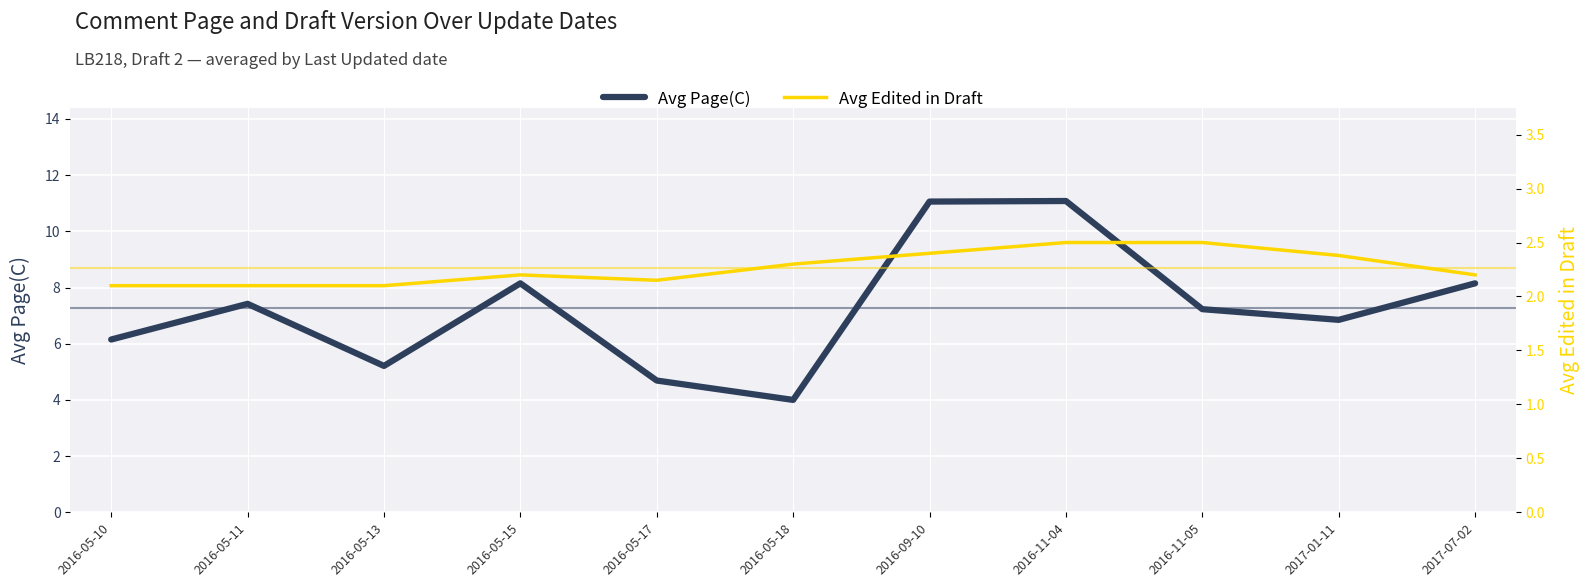

True or false: Avg Edited in Draft and Avg Page(C) intersect in this chart.

False